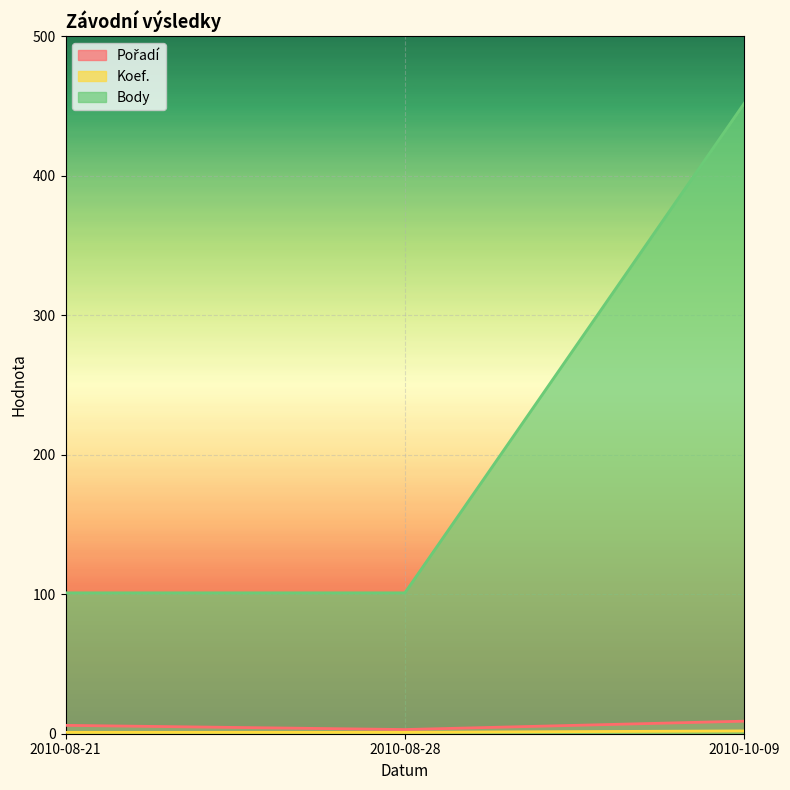

What is the spread (max minus min) of values at 2010-08-21?

100